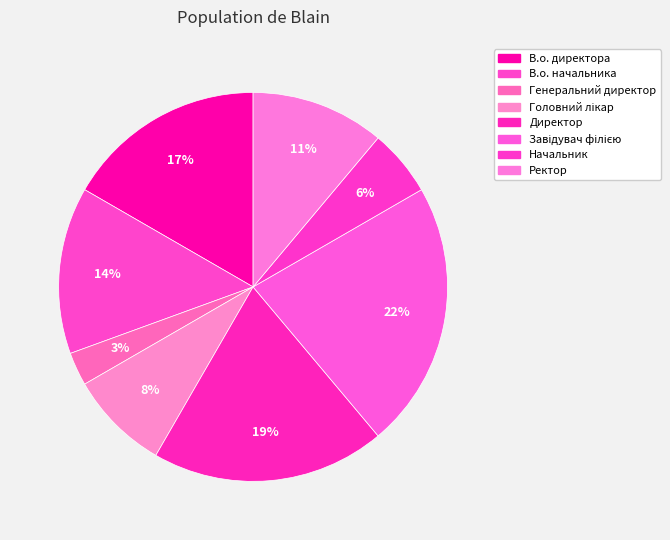

True or false: Директор accounts for 11% of the total.

False